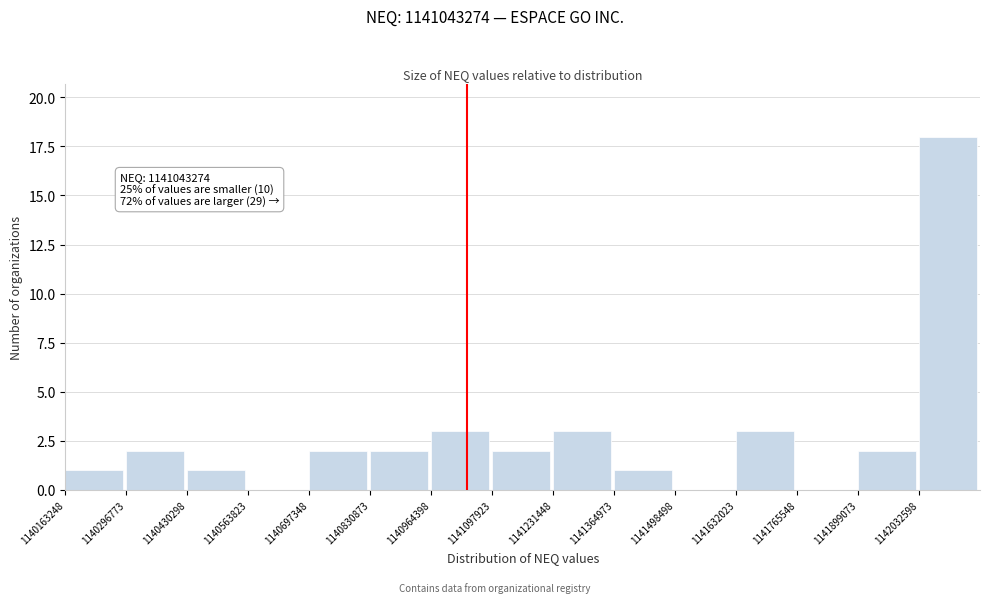

Which range on the x-axis has the tallest bar?

1142040000 to 1142160000